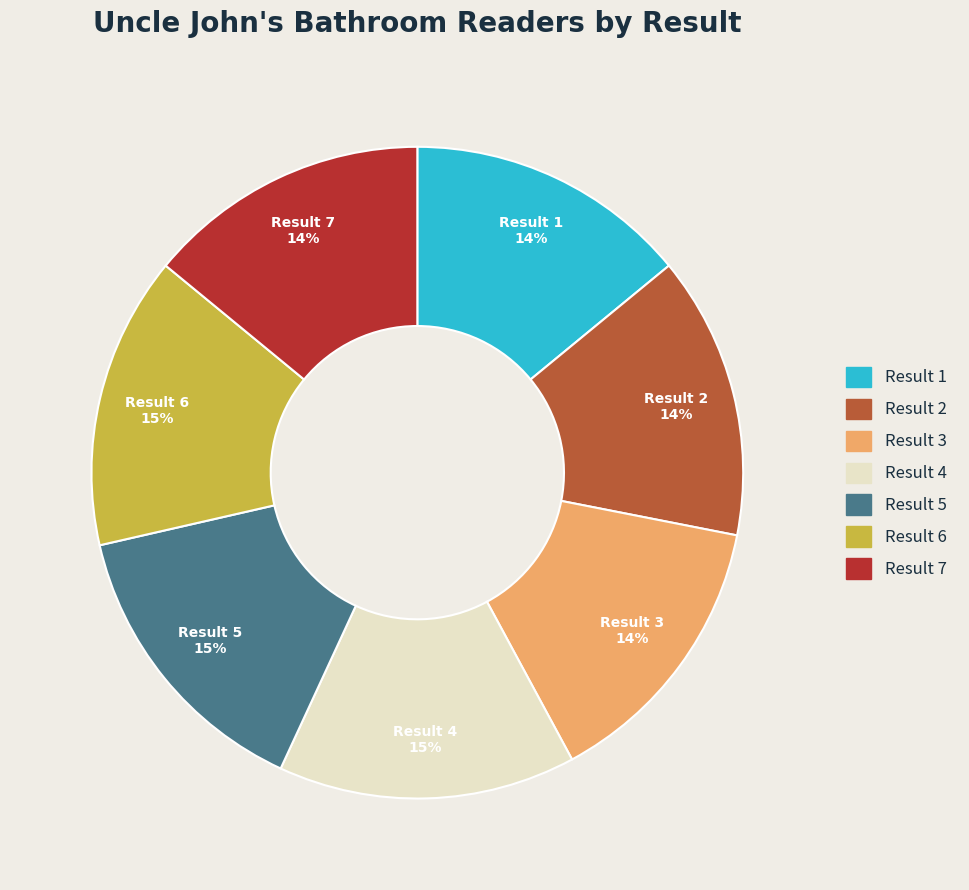

To the nearest percent, what portion does Result 3 represent?

14%